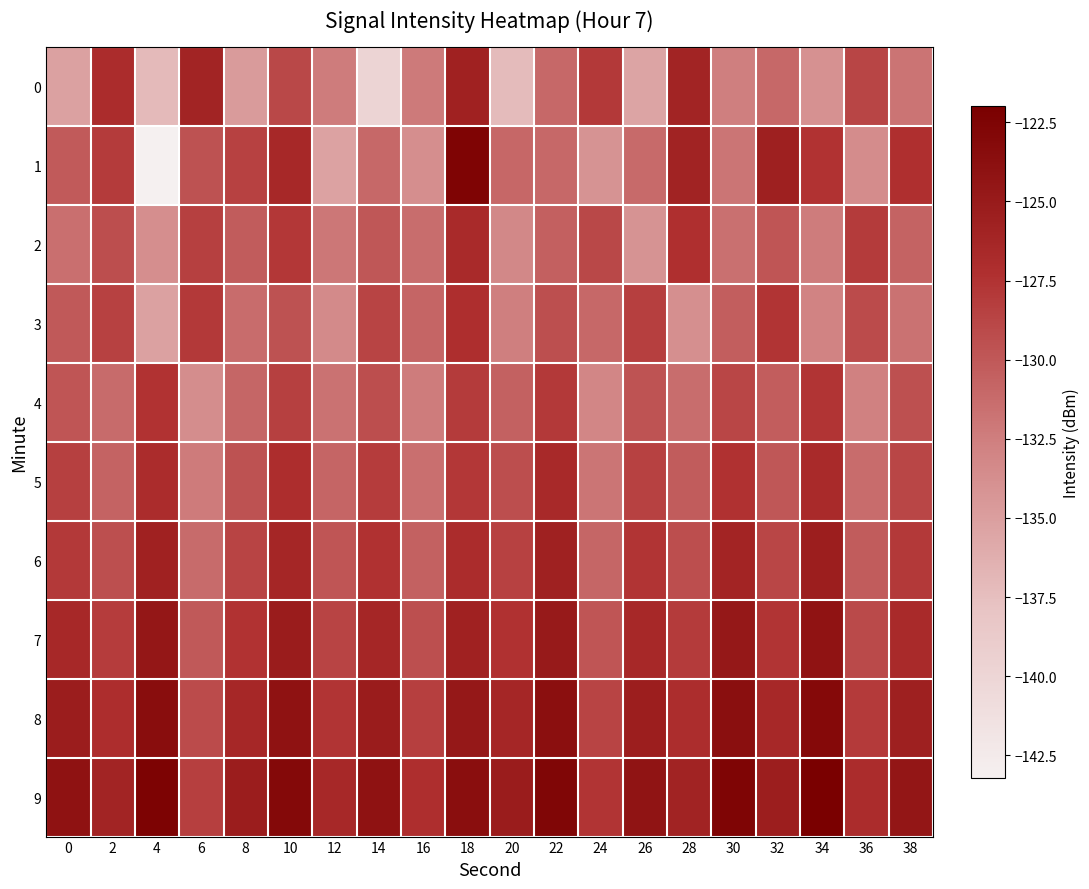

What is the spread (max minus min) of values at 18?

5.5